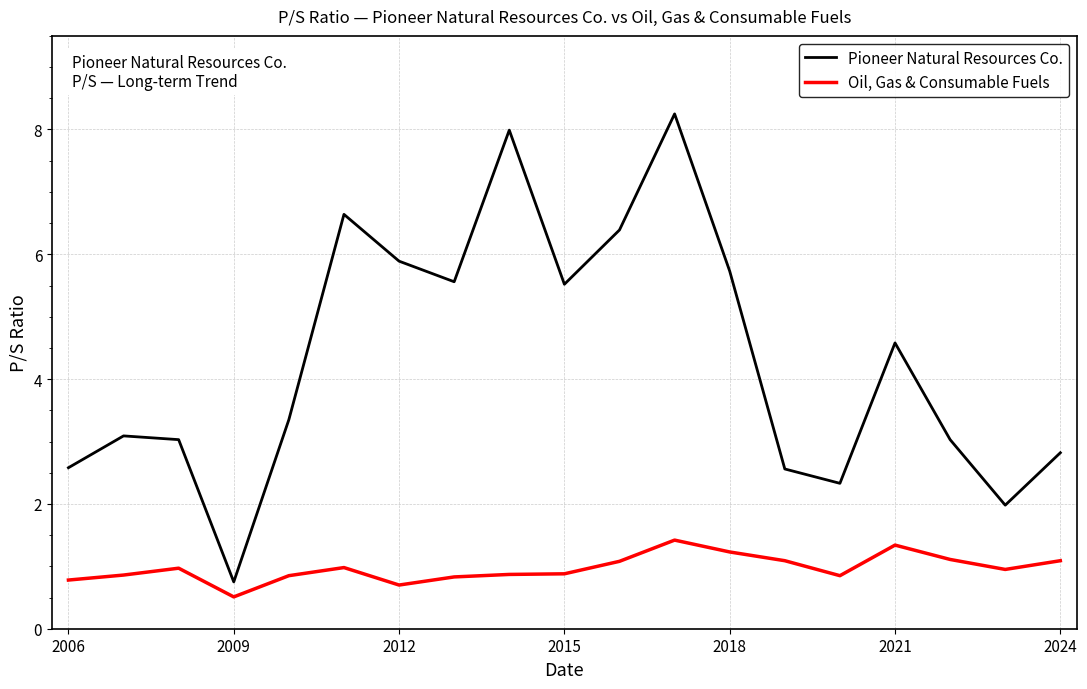

What is the minimum value shown in the chart?

0.5